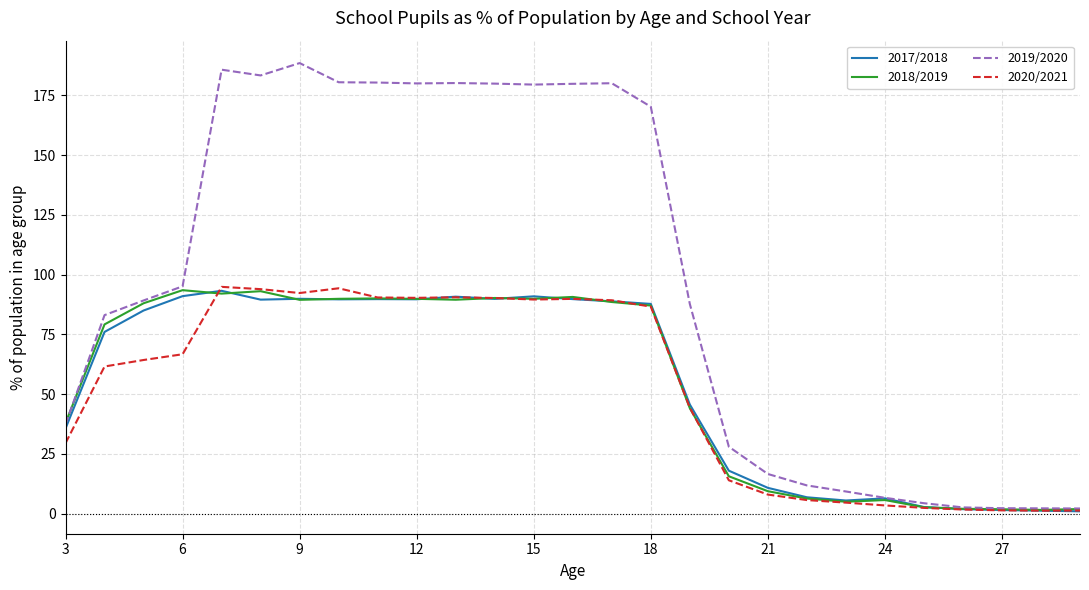

Count the number of data series in this chart.

4